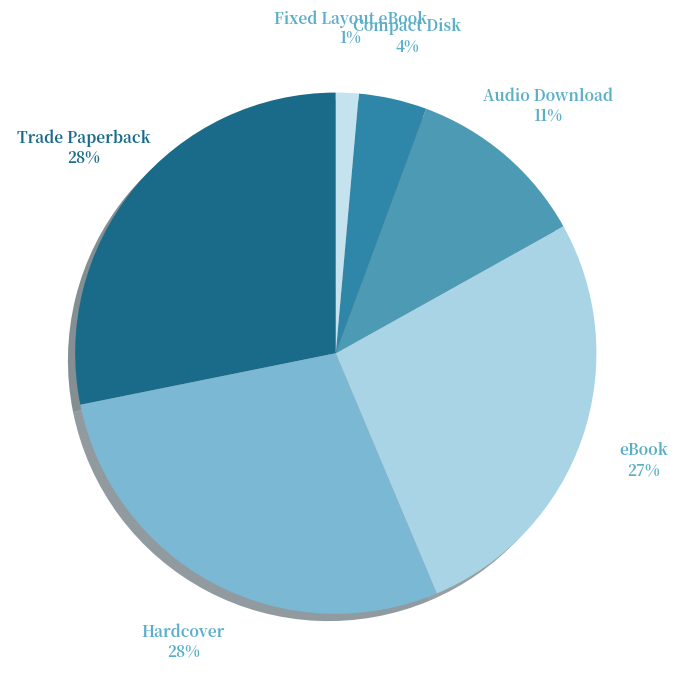

Count the number of slices in the pie.

6